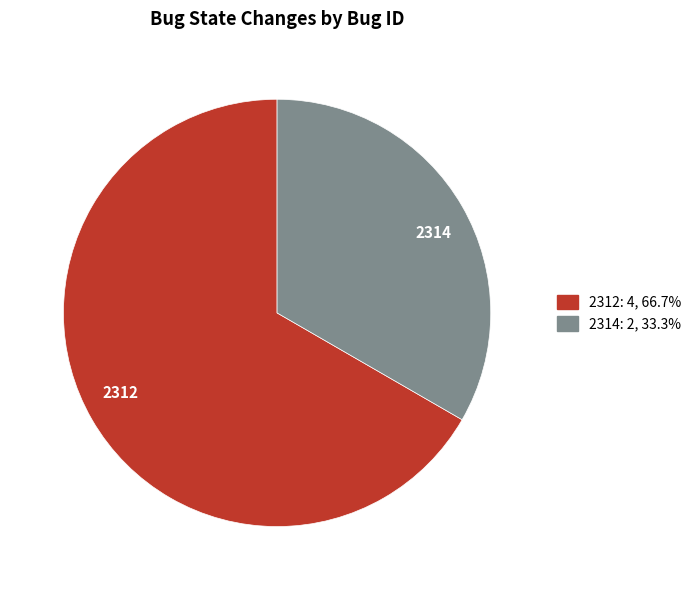

Is it true that 2314 is 24% of the pie?

False